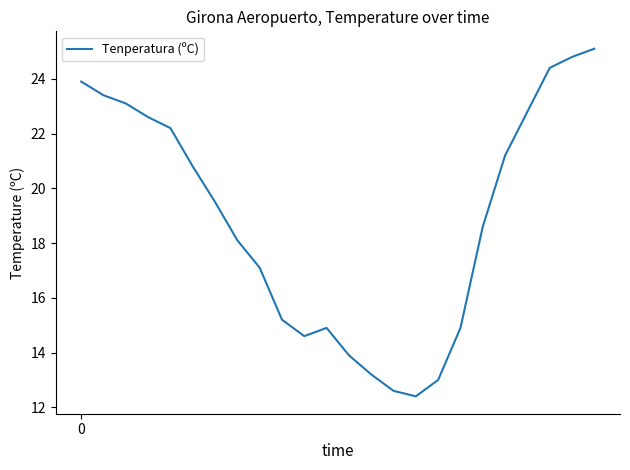

Reading left to right, list all the values displayed in this chart.

23.9	23.4	23.1	22.6	22.2	20.8	19.5	18.1	17.1	15.2	14.6	14.9	13.9	13.2	12.6	12.4	13.0	14.9	18.6	21.2	22.8	24.4	24.8	25.1